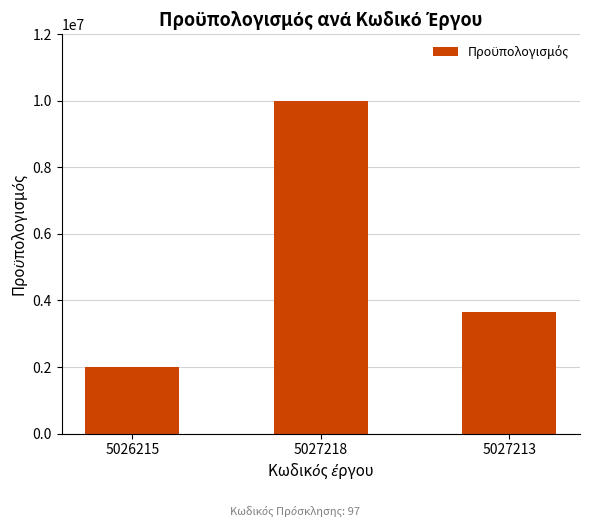

What is the label of the 1st bar from the right?

5027213